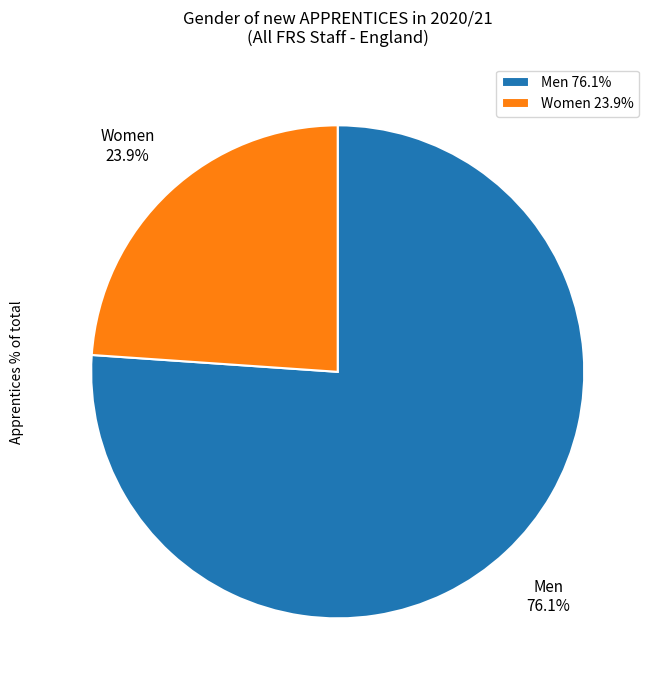

To the nearest percent, what is the average slice percentage?

50%